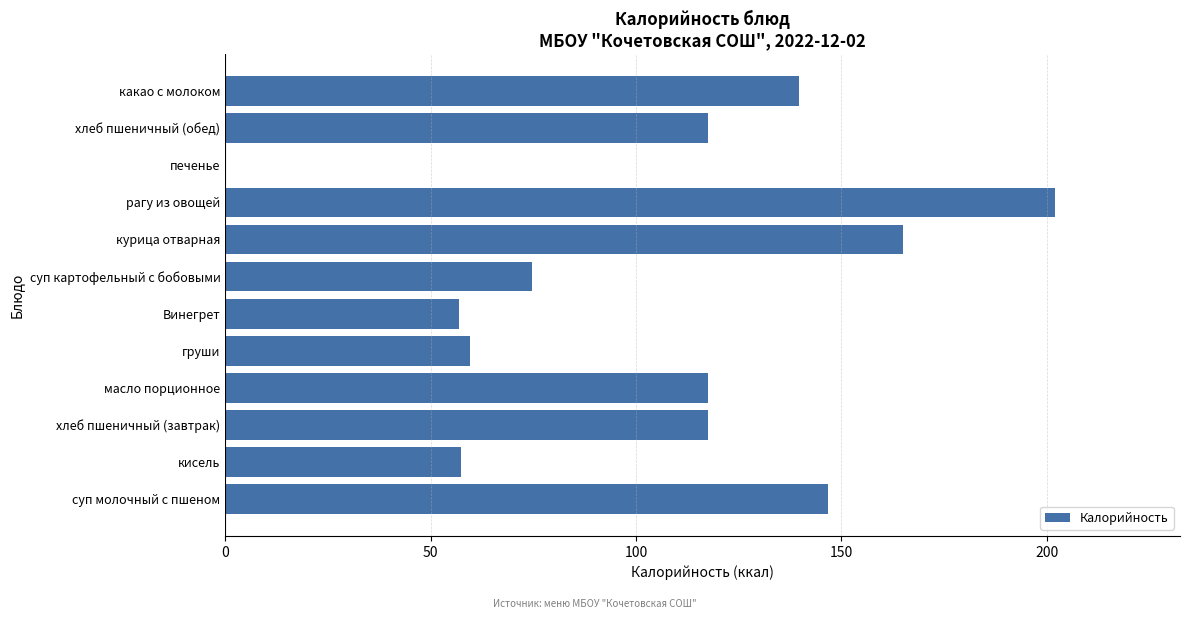

What is the sum of the values at курица отварная and суп молочный с пшеном?

311.8